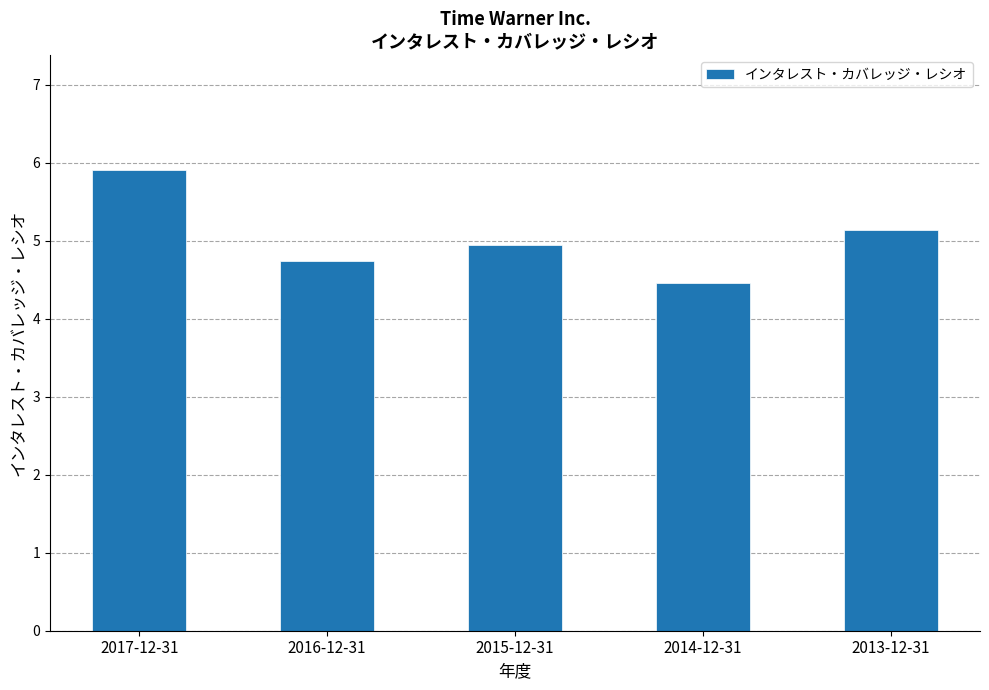

Is it true that the value at 2015-12-31 is 2.9?

False